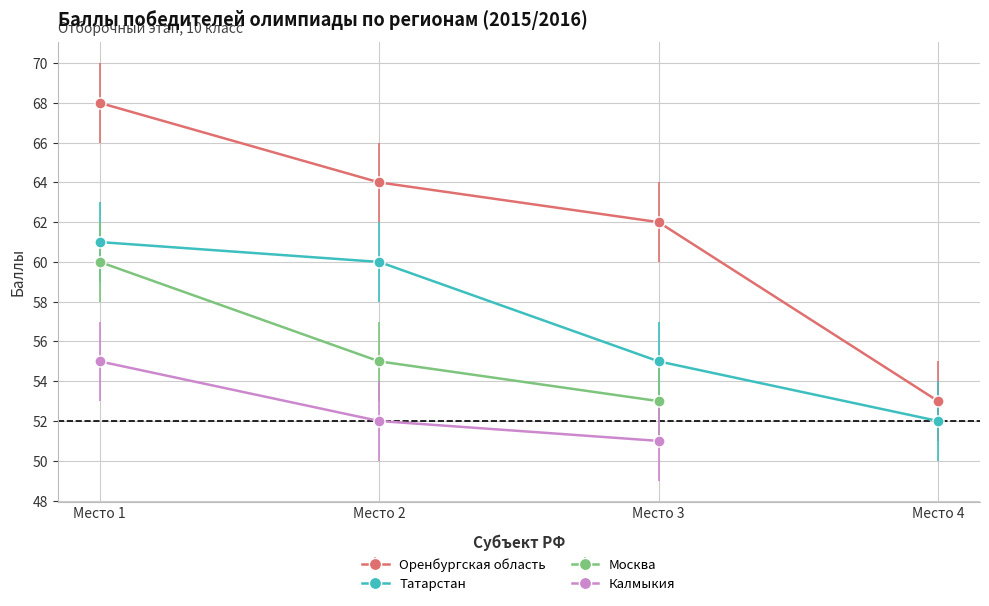

True or false: Баллы (Grade 10) has a value of 92 at Кузнецова.

False